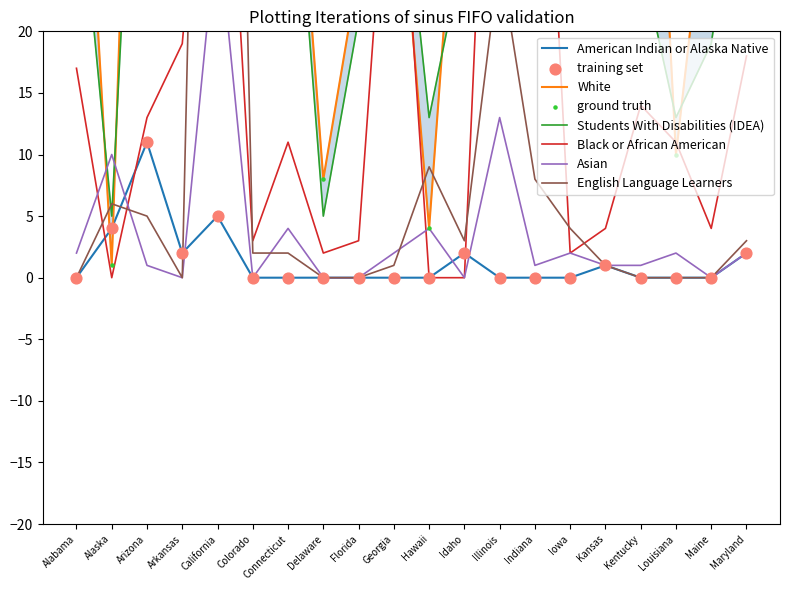

What is the total value across all series at Illinois?

495